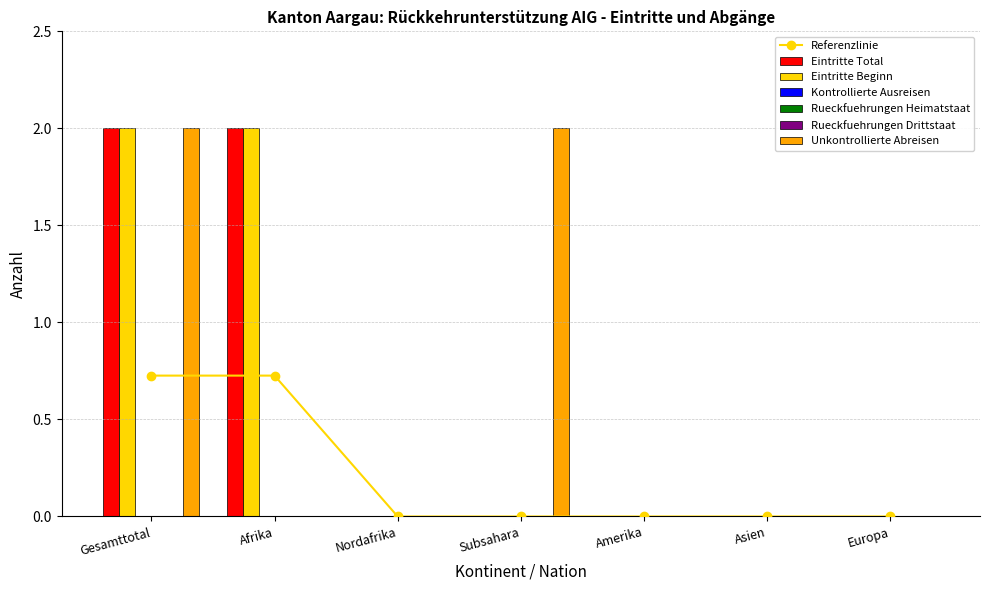

What is the label of the 2nd bar from the left?

Afrika